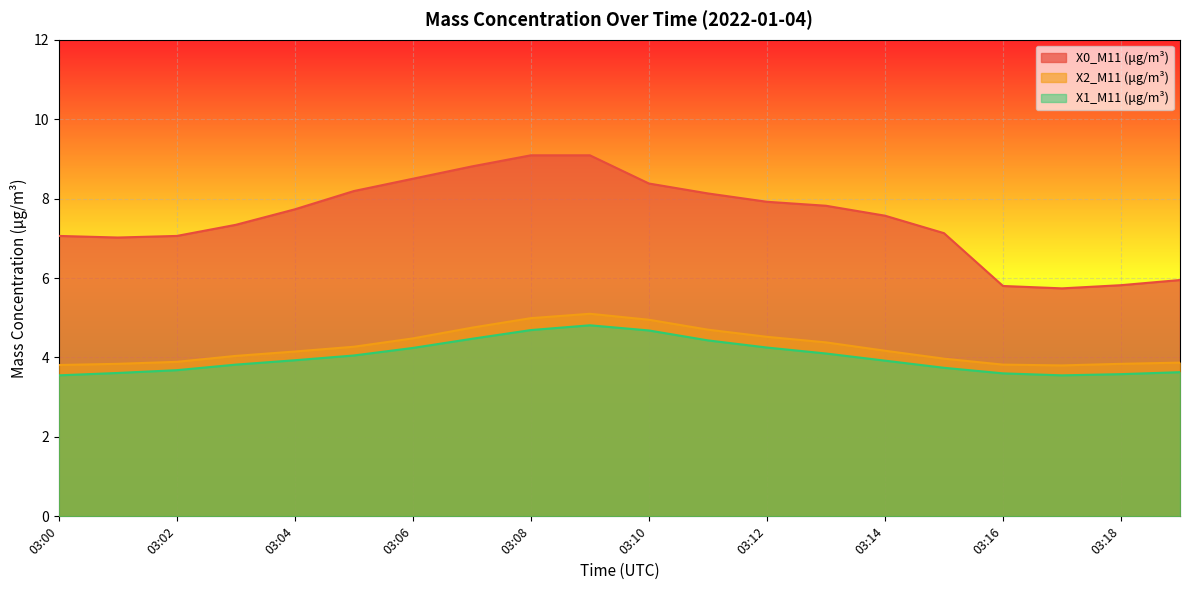

Rank the series by their maximum value, from lowest to highest.

X1_M11 (μg/m³), X2_M11 (μg/m³), X0_M11 (μg/m³)